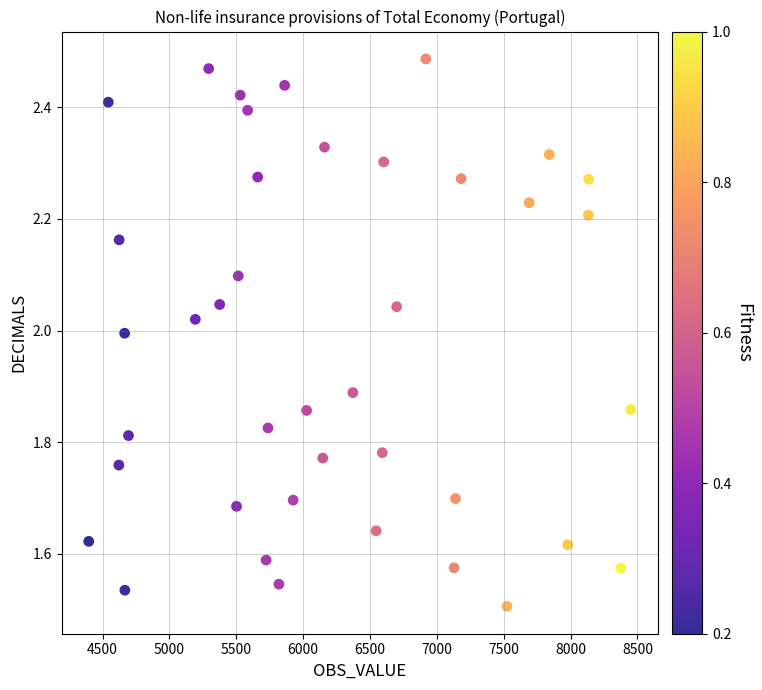

What is the range of X values (max minus min)?

4054.1